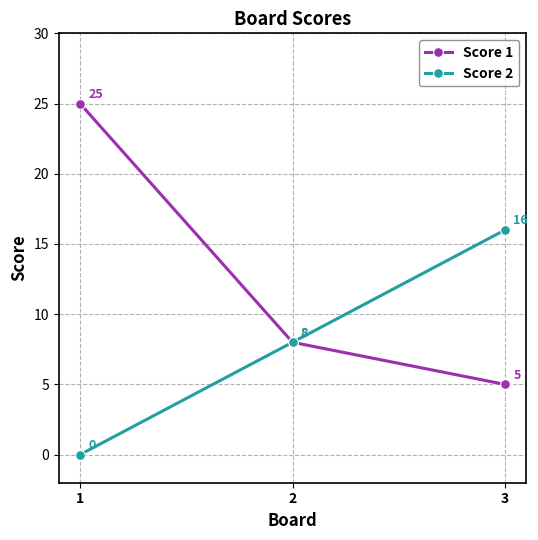

Rank the series at 1 from highest to lowest value.

Score 1, Score 2